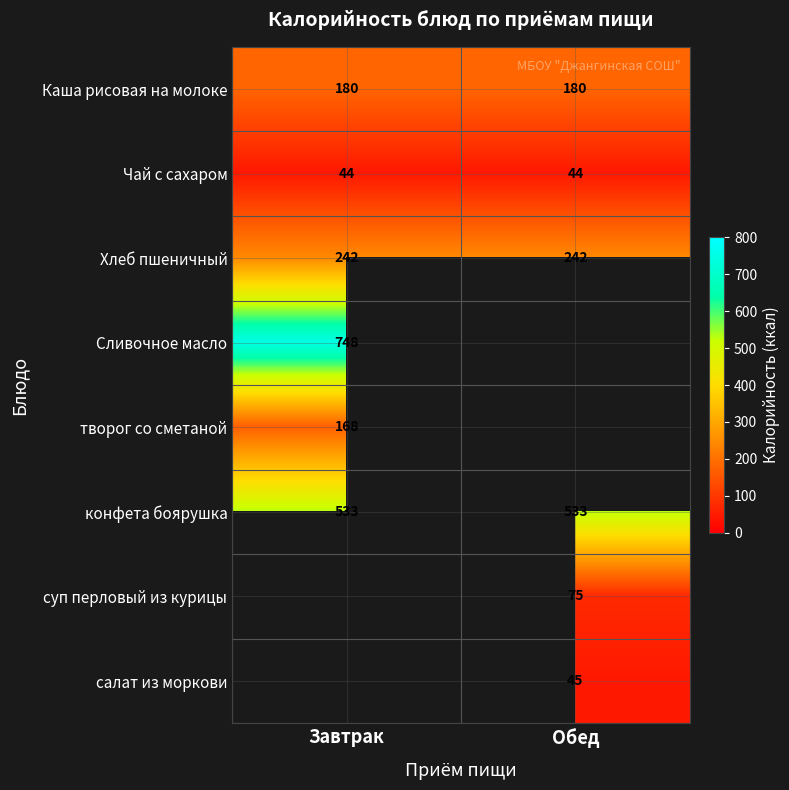

What is the maximum value for Чай с сахаром?

44